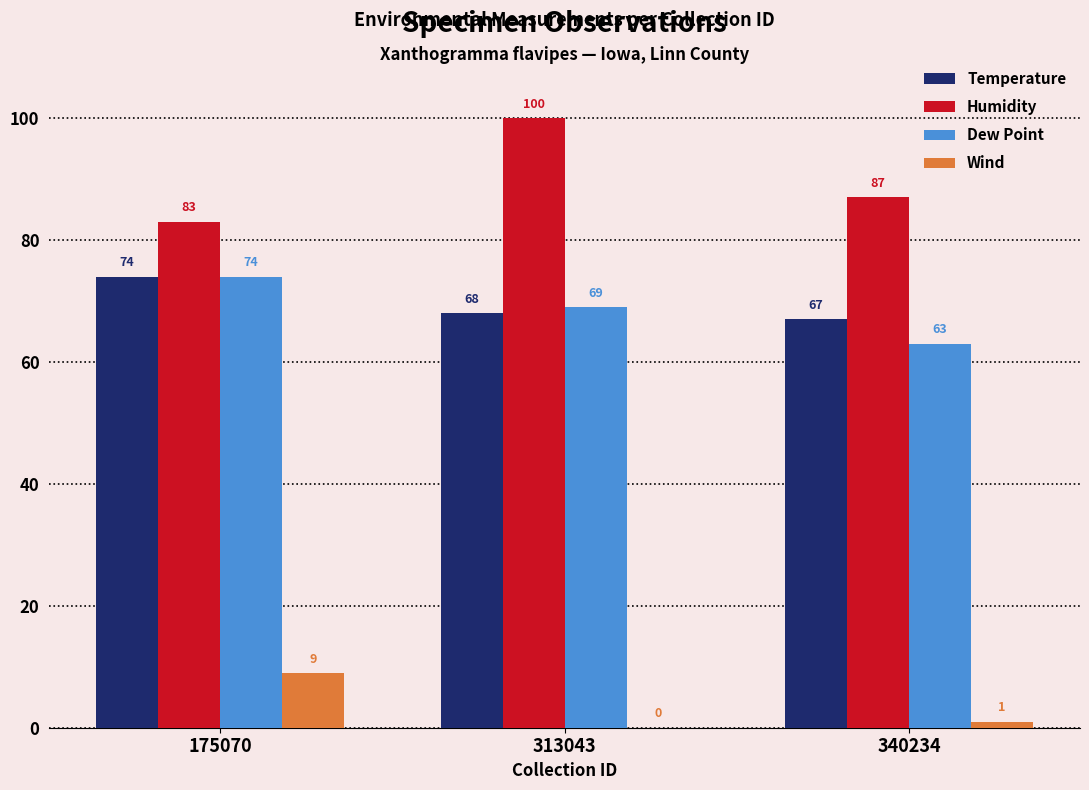

Reading left to right, what are all the values shown in this chart?

Temperature: 175070=74	313043=68	340234=67
Humidity: 175070=83	313043=100	340234=87
Dew Point: 175070=74	313043=69	340234=63
Wind: 175070=9	313043=0	340234=1